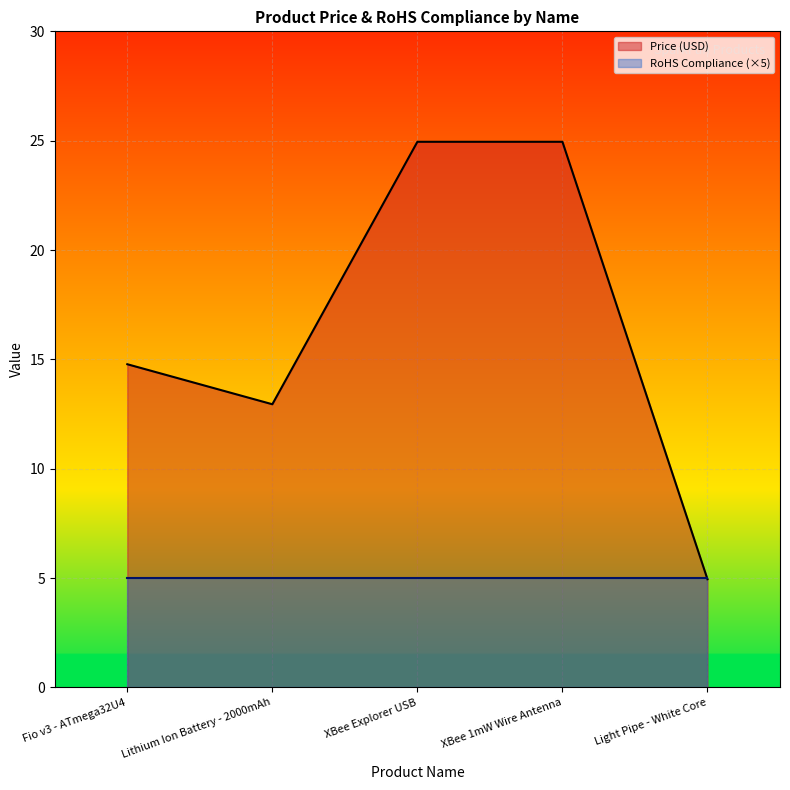

List the labels in order of value, largest first.

XBee Explorer USB, XBee 1mW Wire Antenna, Fio v3 - ATmega32U4, Lithium Ion Battery - 2000mAh, Light Pipe - White Core